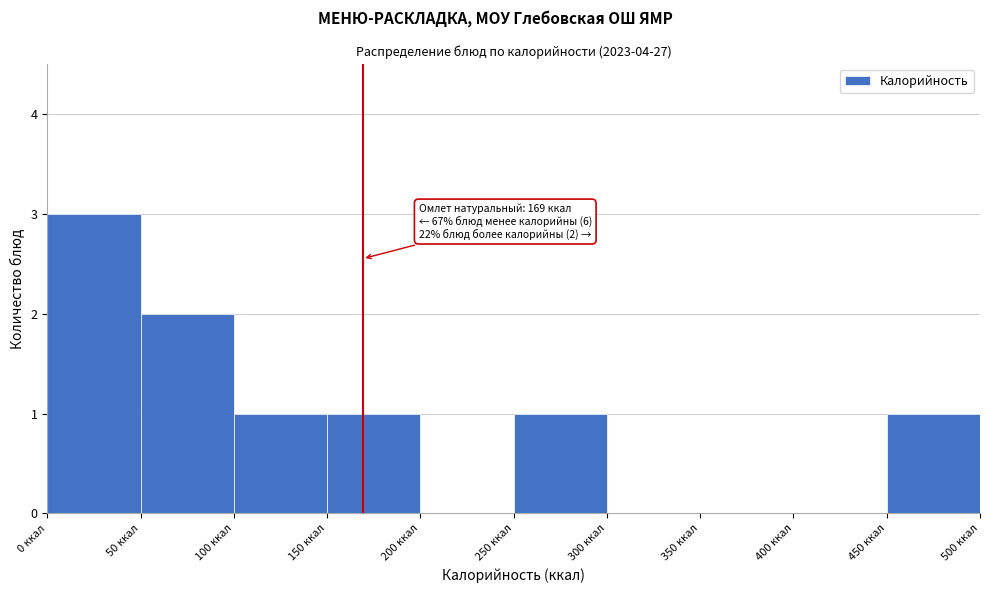

Over which range of the x-axis is the bar tallest?

0 to 50